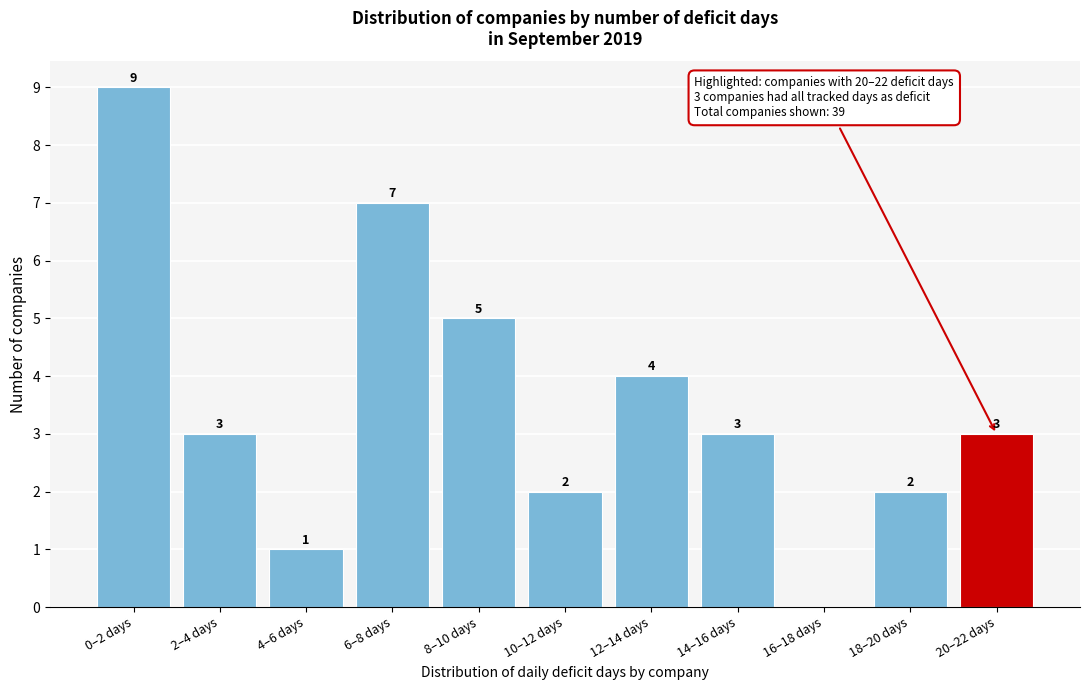

Reading left to right, extract all data points from this chart.

0–2 days=9	2–4 days=3	4–6 days=1	6–8 days=7	8–10 days=5	10–12 days=2	12–14 days=4	14–16 days=3	16–18 days=0	18–20 days=2	20–22 days=3